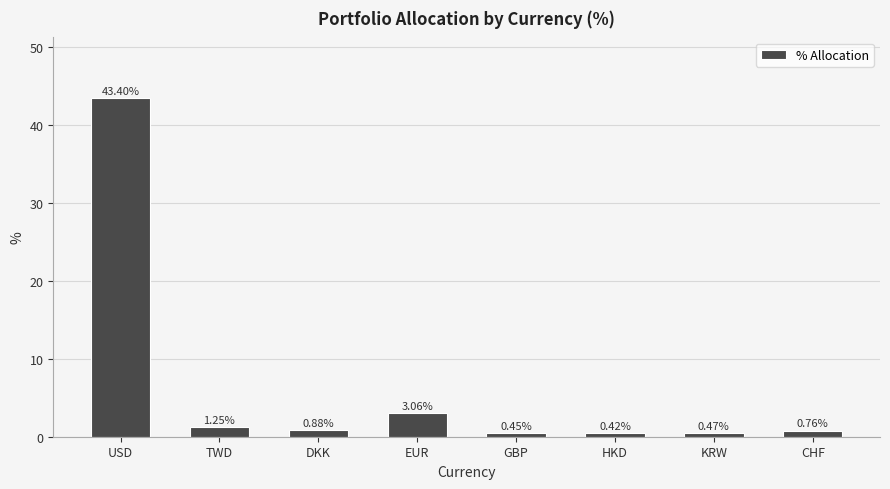

What is the label of the 6th bar from the right?

DKK